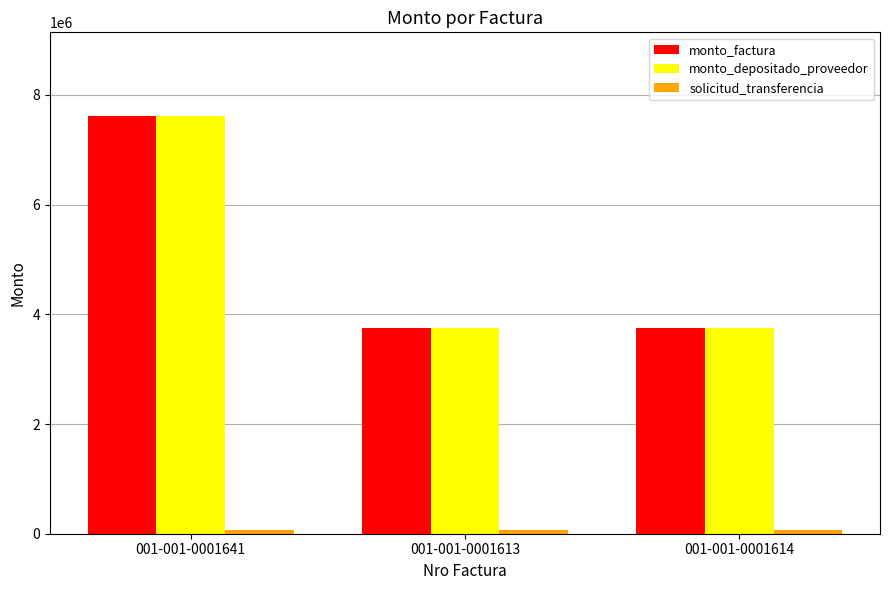

How many monto_factura values are between 3743300 and 7616300?

3